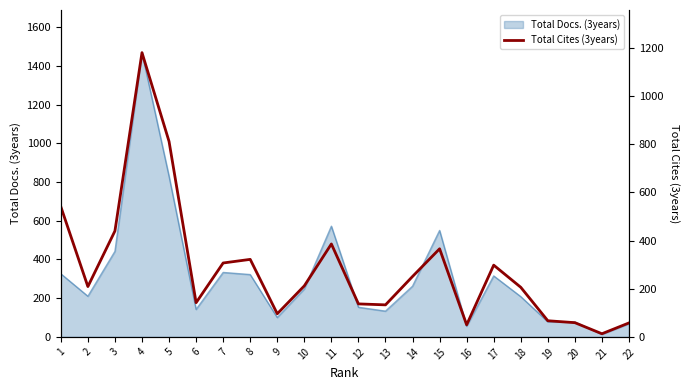

Which category has the lowest value across all series?

21